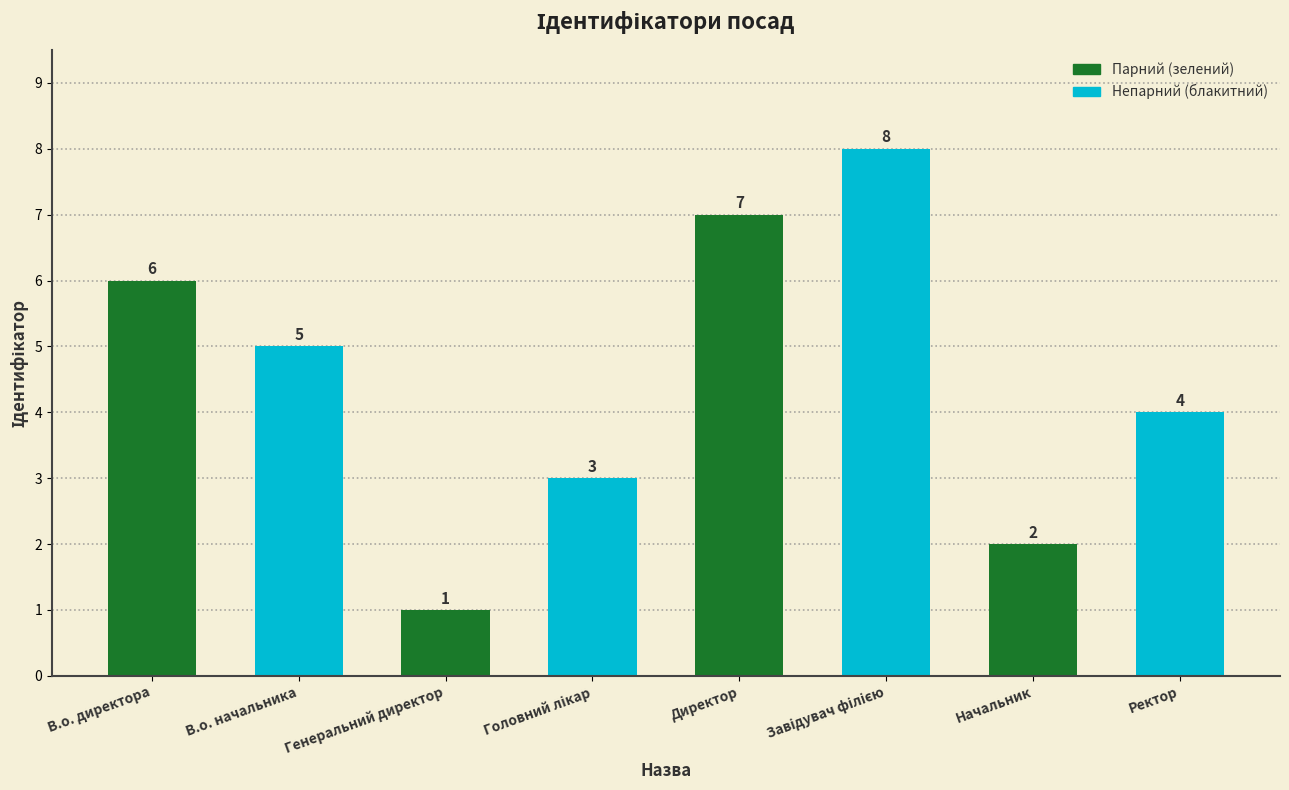

What position from the left is Генеральний директор?

3